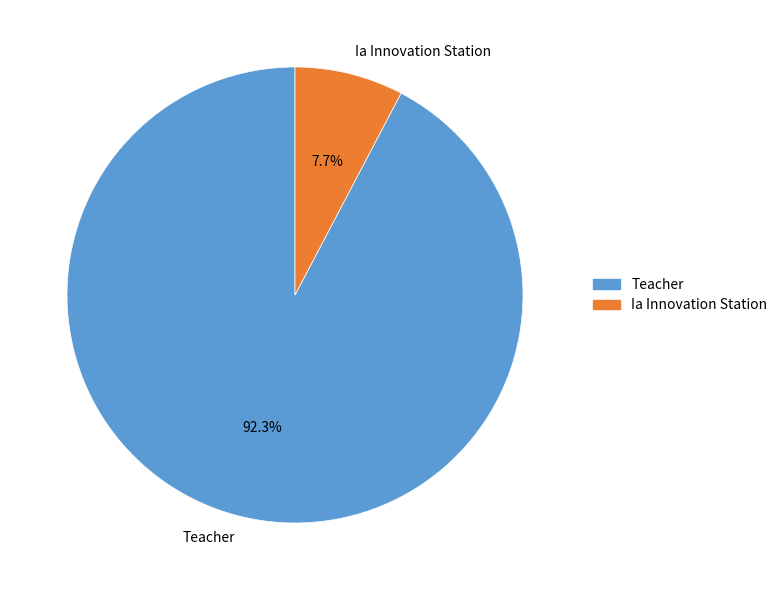

To the nearest percent, what is the average slice percentage?

50%